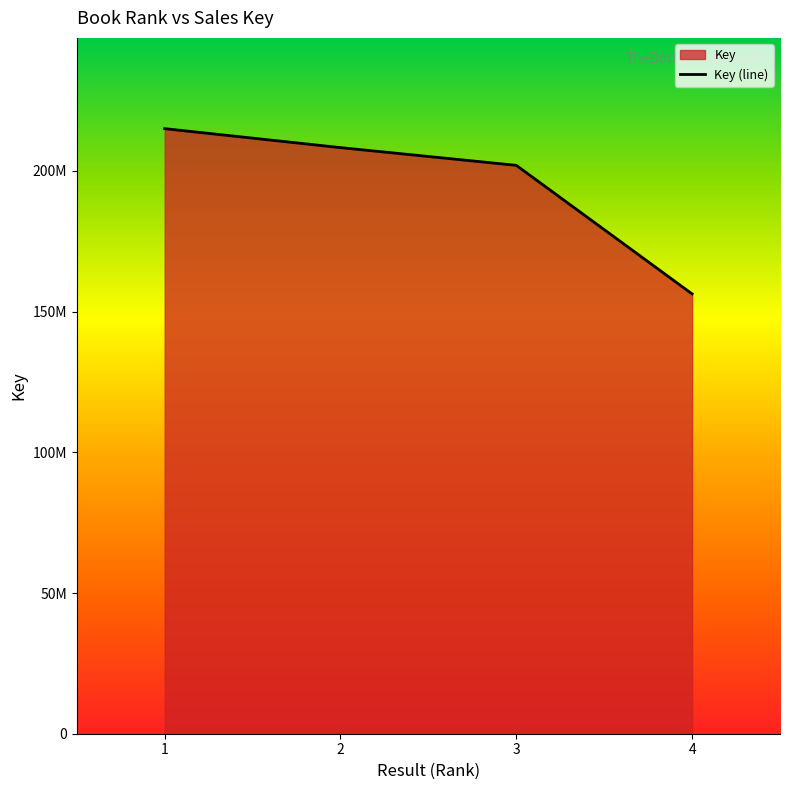

The chart shows a value of 91389361 at 4. True or false?

False